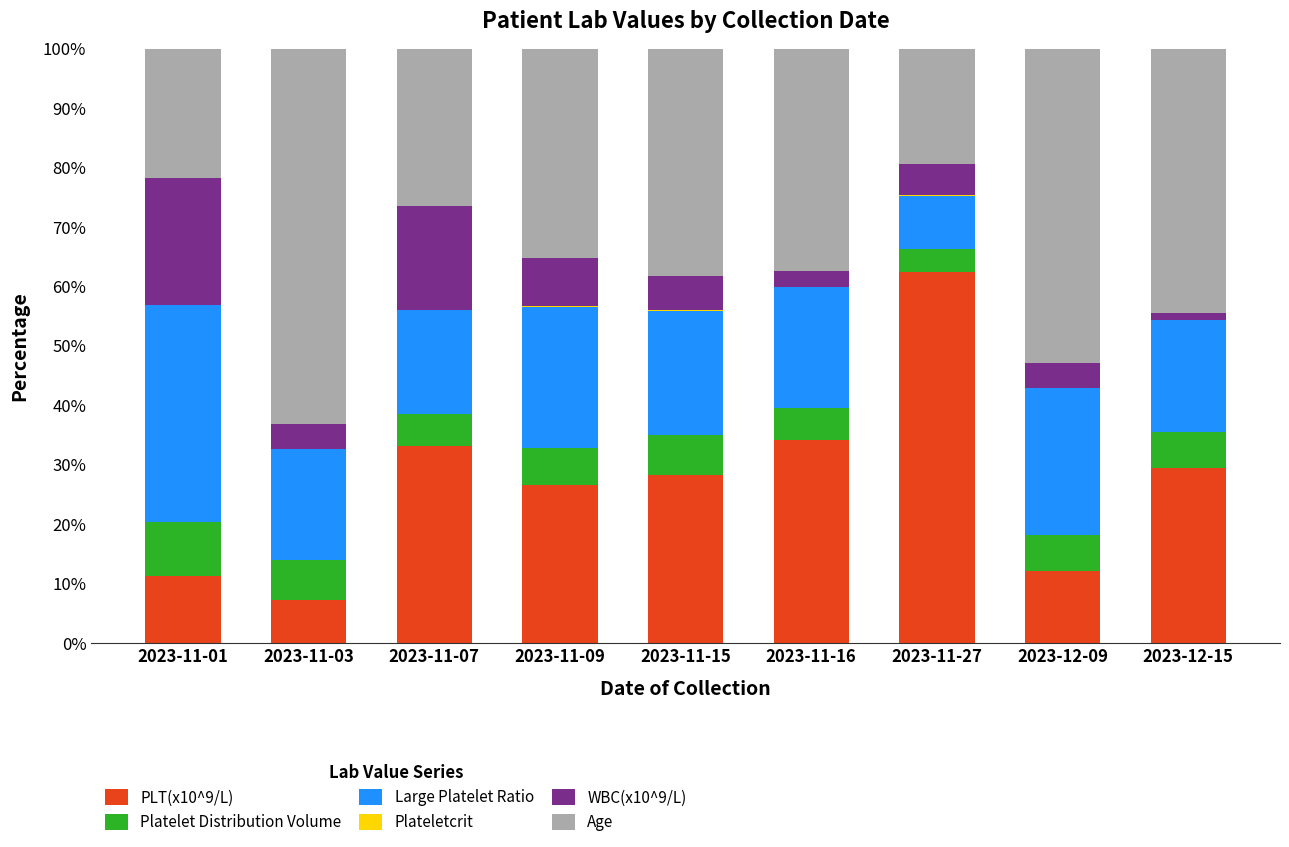

How many data points in PLT(x10^9/L) are above 28?

5